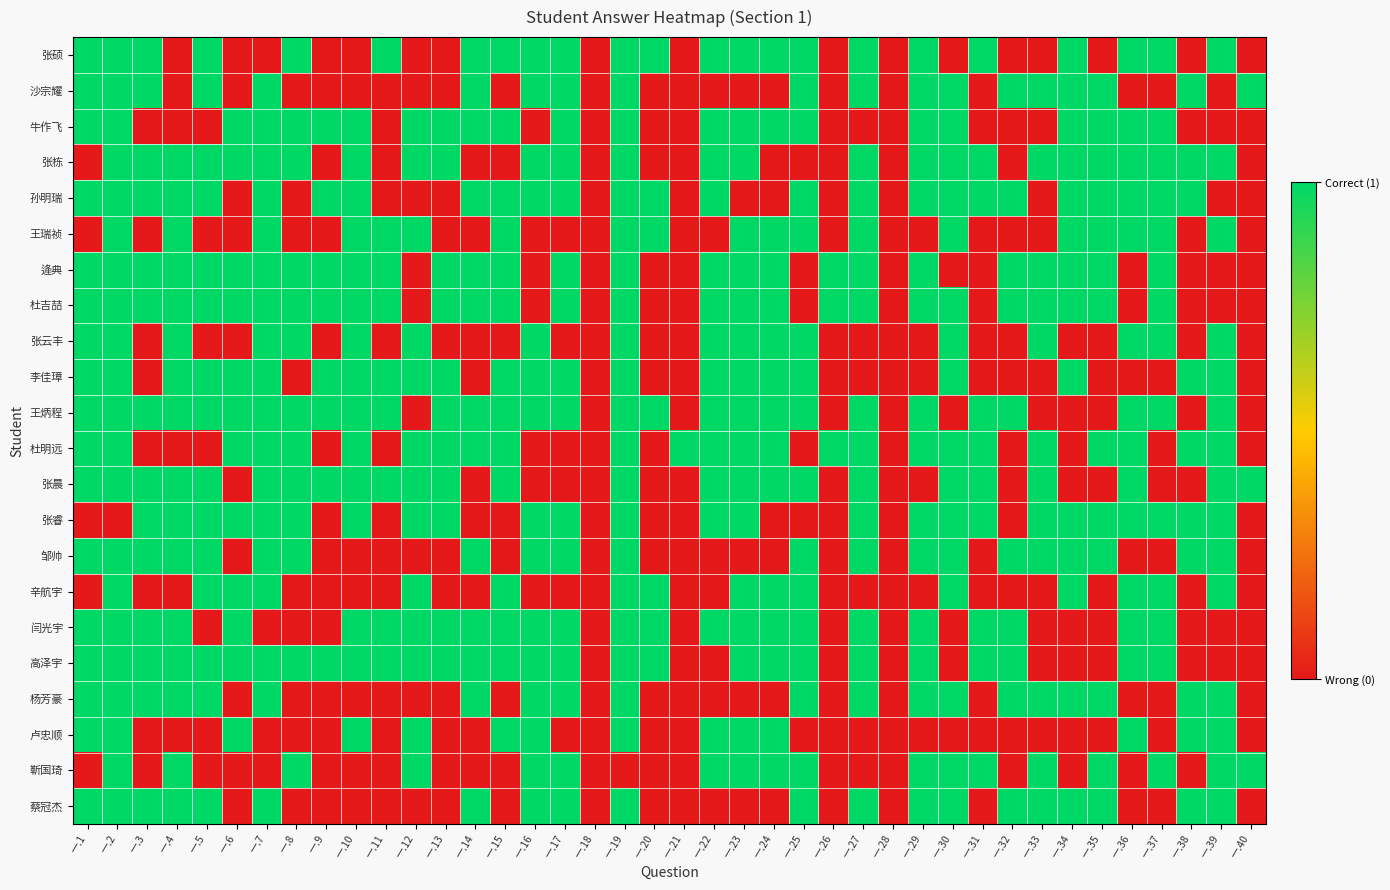

How many distinct data groups are displayed?

22